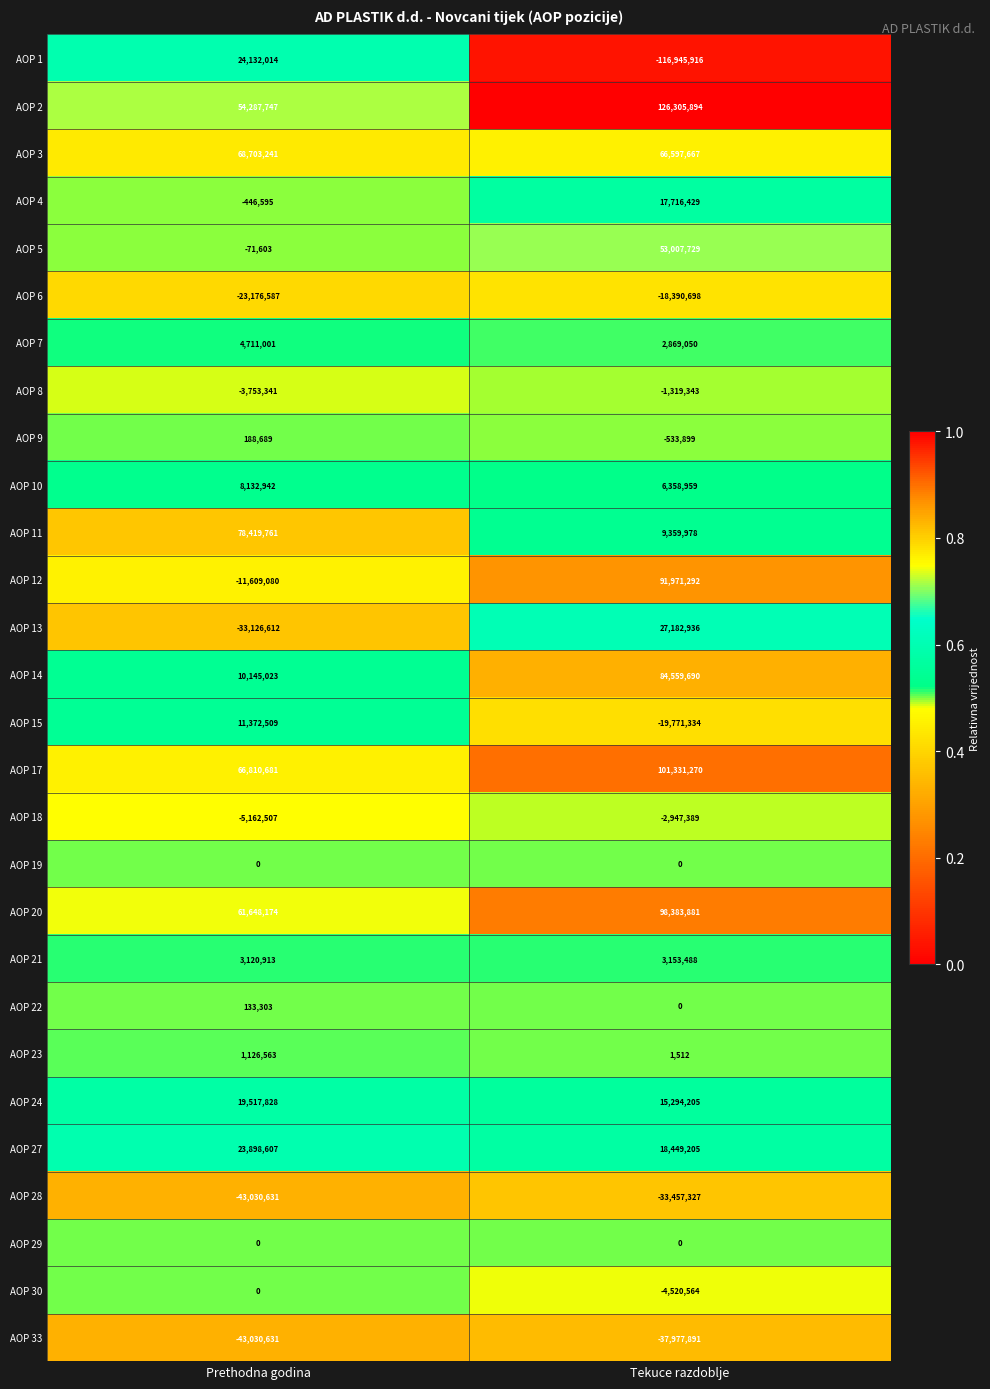

What is the sum of all AOP 11 values?

87779739